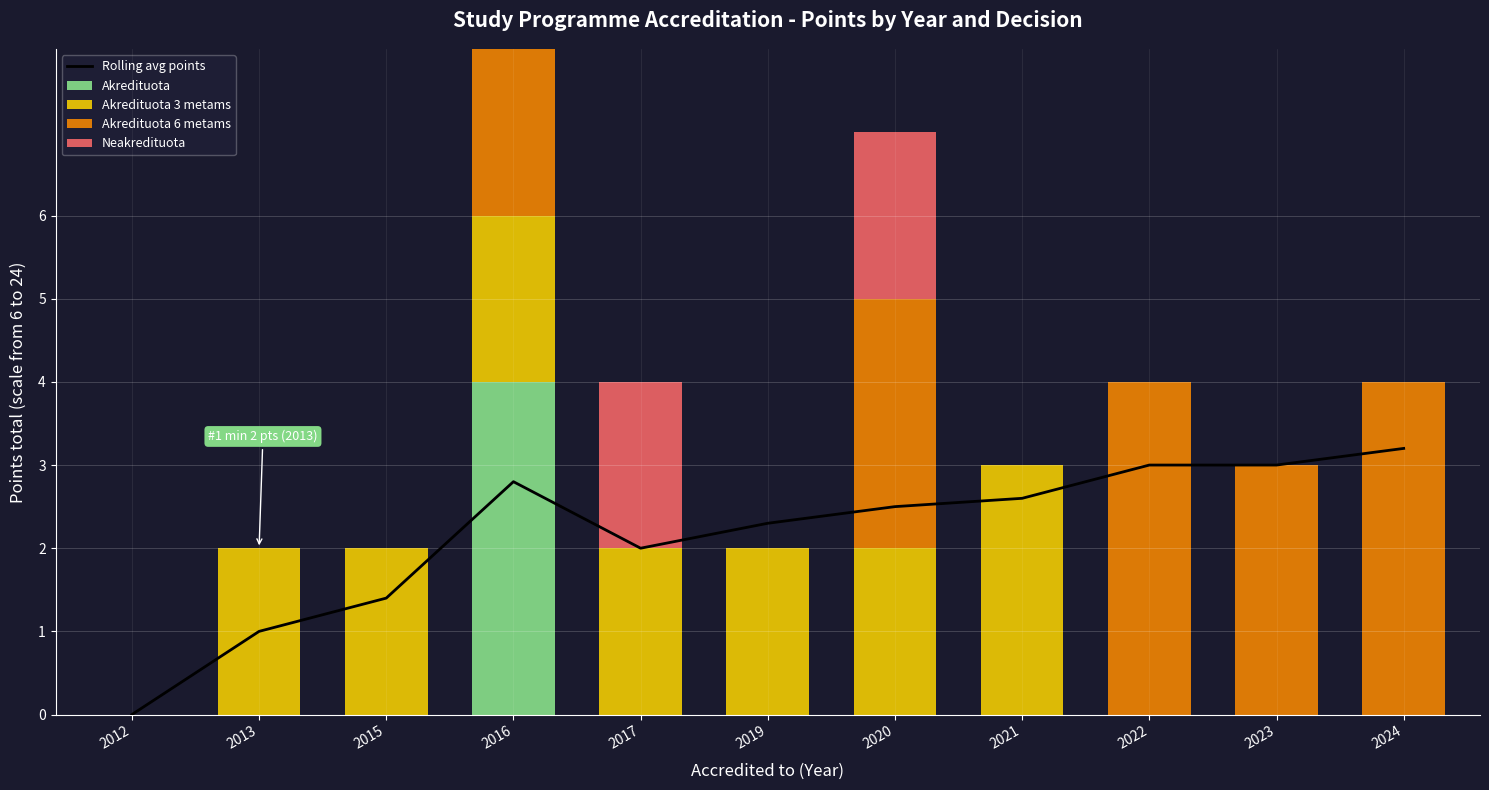

At which label does Rolling avg points reach its minimum?

2012